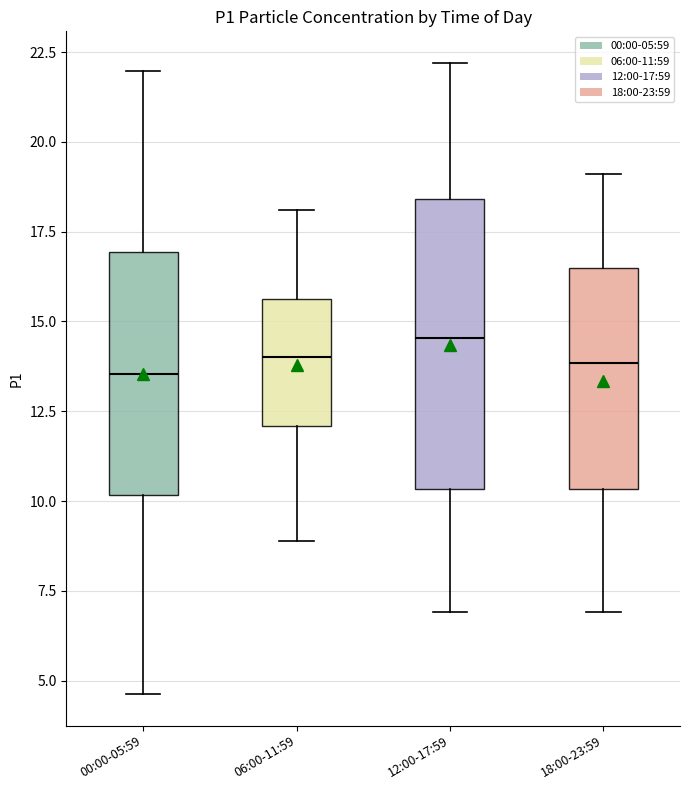

Reading left to right, read every box against the y-axis: the position of its median line, the range the box covers, and the ends of its whiskers. The values are not printed on the chart, so give them approximately, as read against the axis.

00:00-05:59: median 13.5, box 10.0 to 17.0, whiskers 4.5 to 22.0
06:00-11:59: median 14.0, box 12.0 to 15.5, whiskers 9.0 to 18.0
12:00-17:59: median 14.5, box 10.5 to 18.5, whiskers 7.0 to 22.0
18:00-23:59: median 14.0, box 10.5 to 16.5, whiskers 7.0 to 19.0